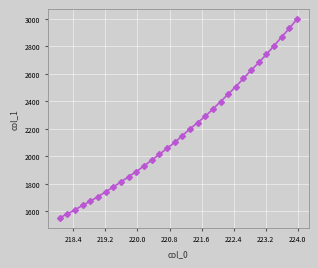

What is the average value?

2178.7